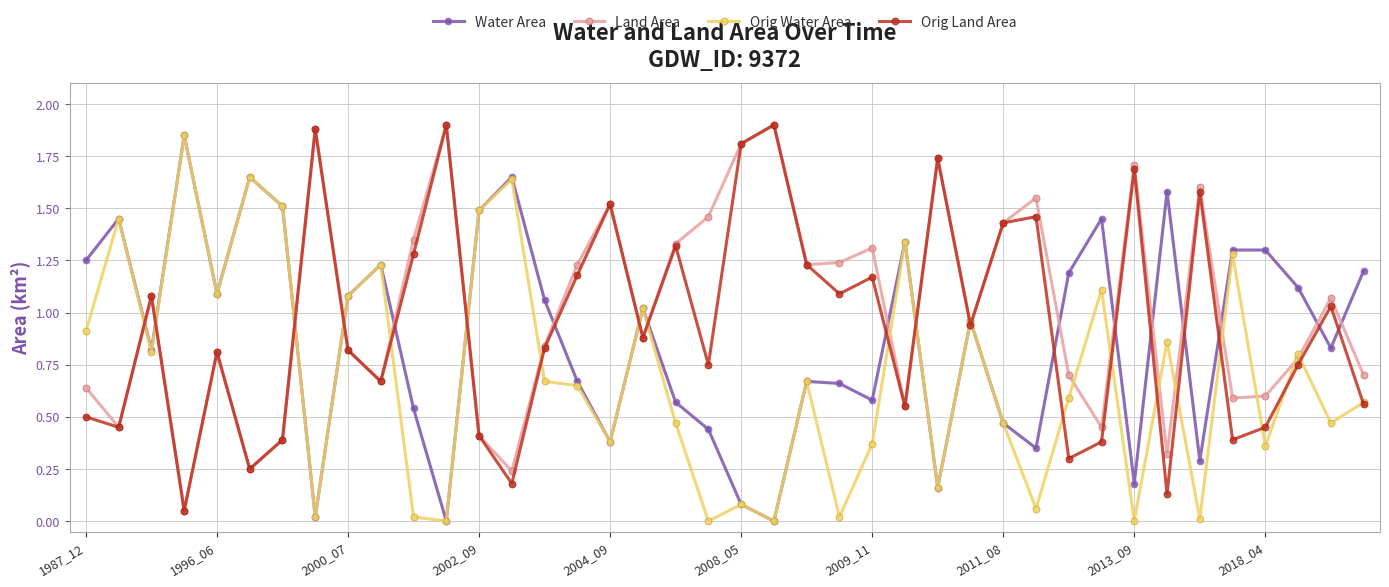

Rank the series by their average value, from lowest to highest.

Orig Water Area, Water Area, Orig Land Area, Land Area